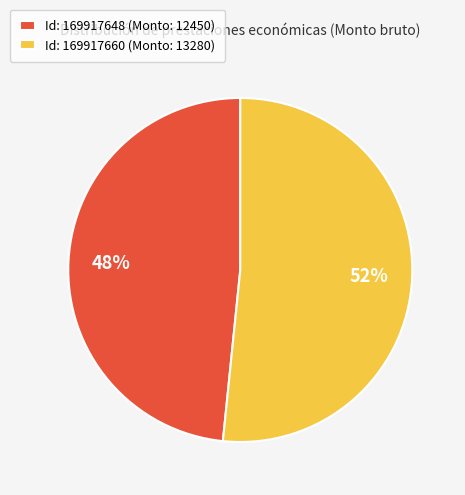

How many slices are in this pie chart?

2